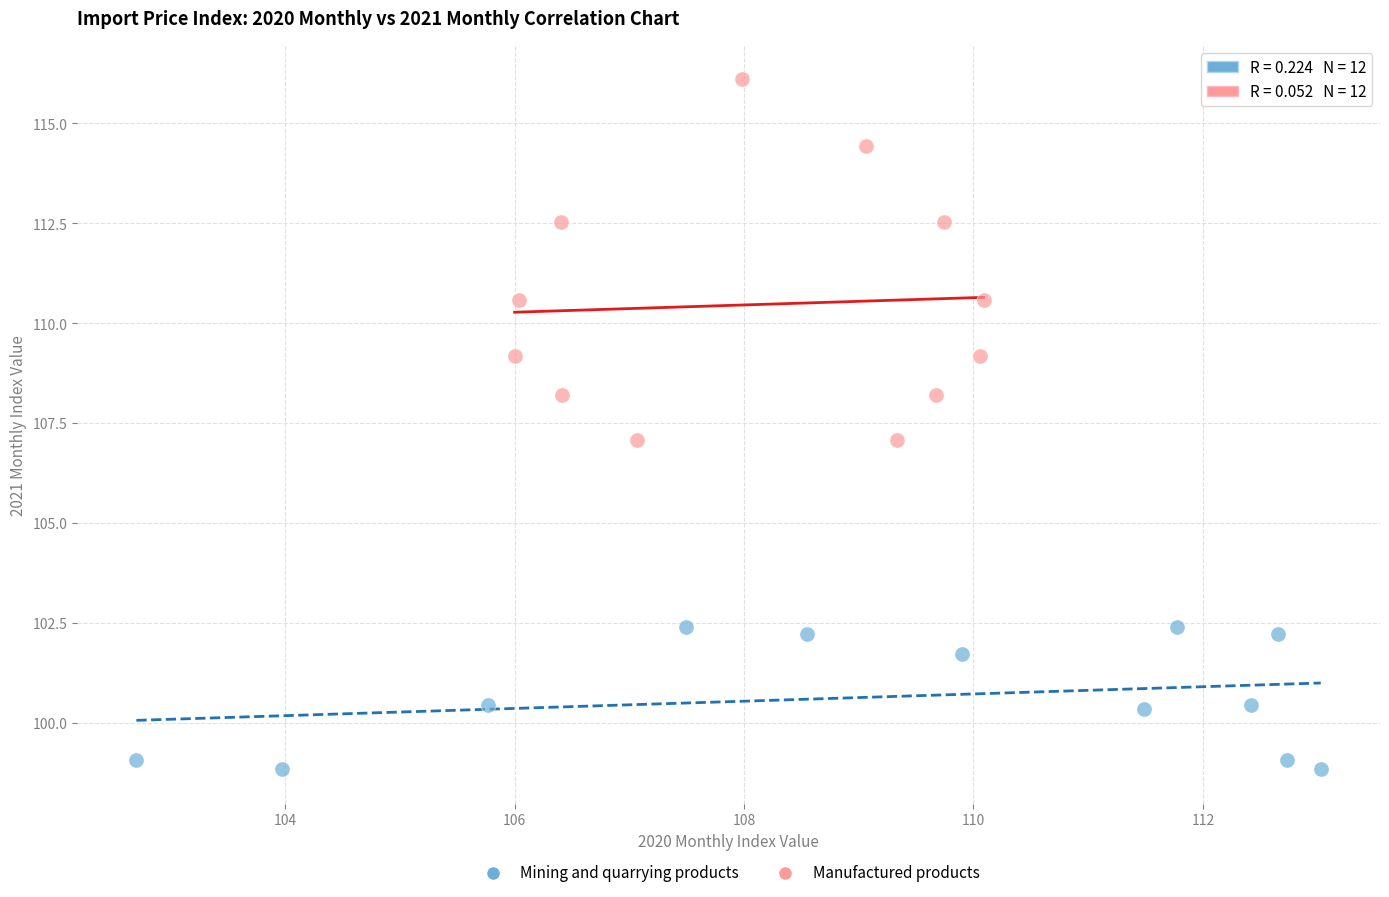

Which series contains the highest Y value?

Manufactured products